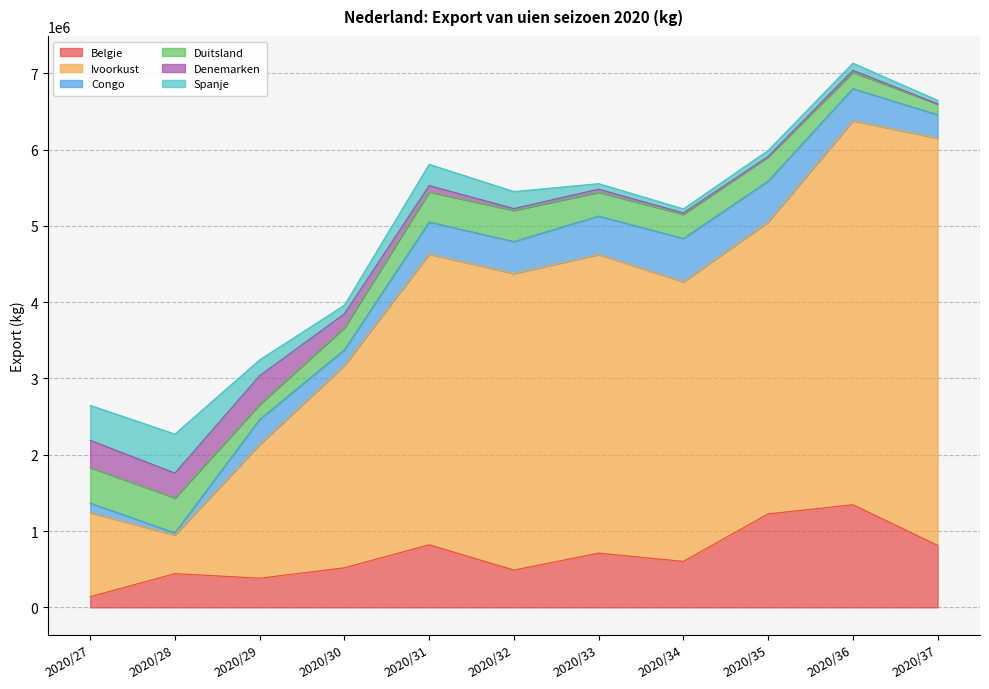

What is the difference between the Congo values at 2020/27 and 2020/28?

95750